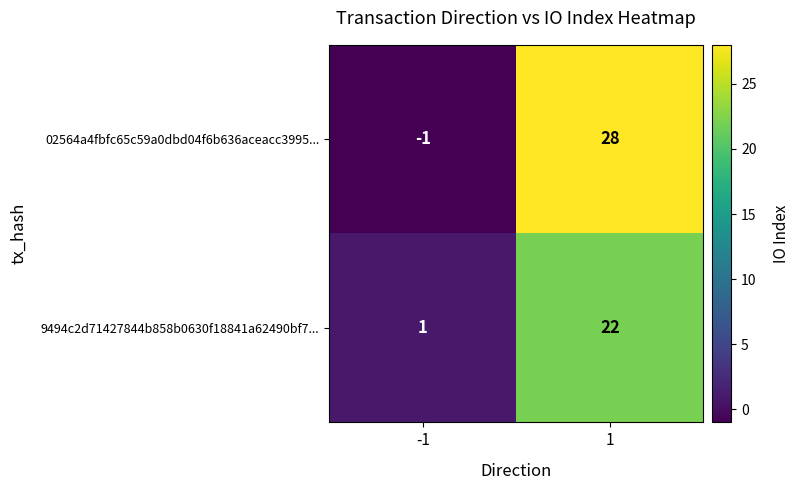

At how many categories does at least one series exceed 18?

1